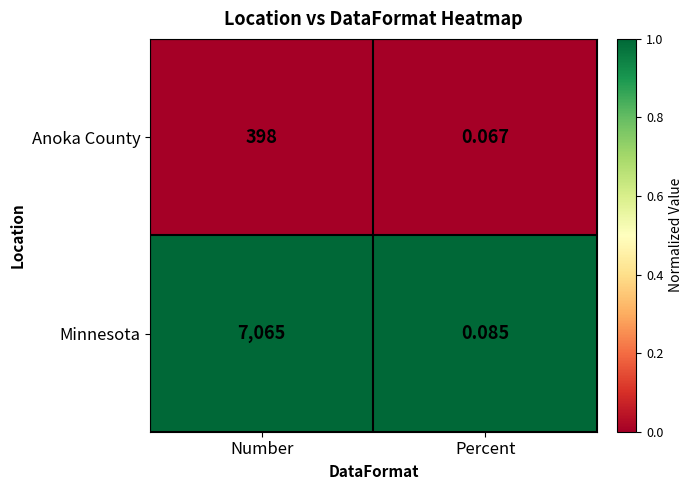

Which series has the widest spread of values?

Minnesota